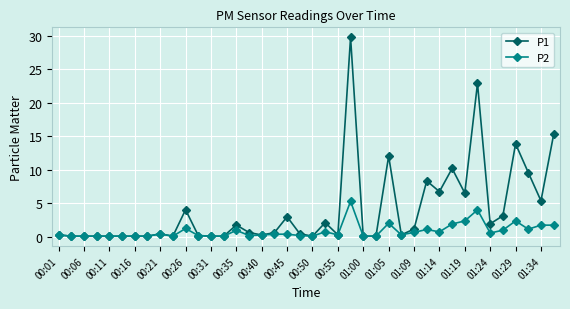

Which series has the largest total across all categories?

P1